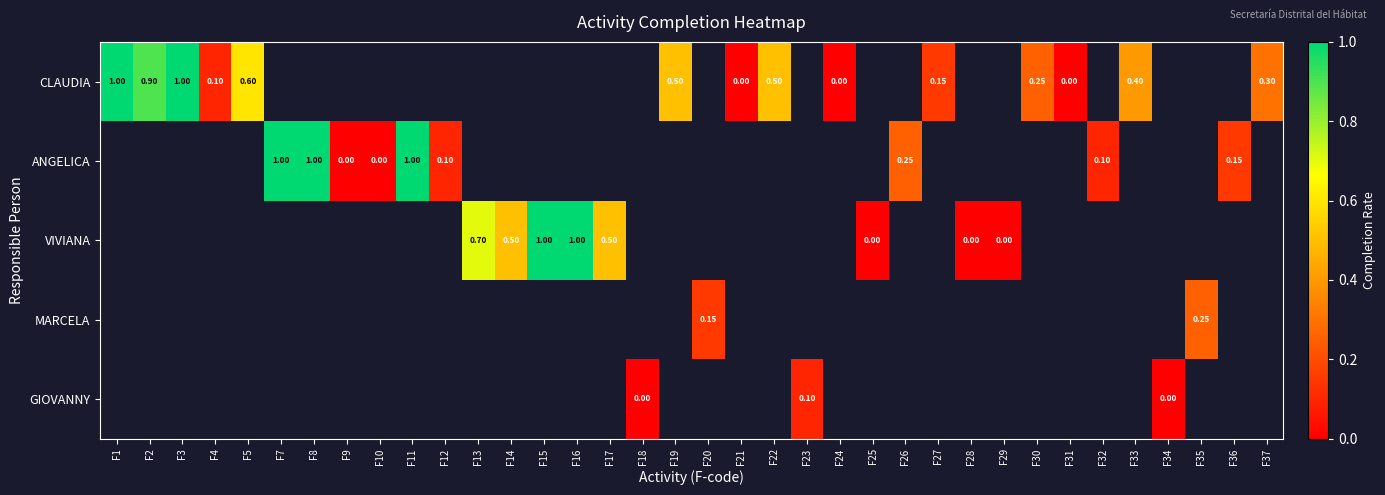

List the series in order of their overall mean, highest first.

CLAUDIA, ANGELICA, VIVIANA, MARCELA, GIOVANNY